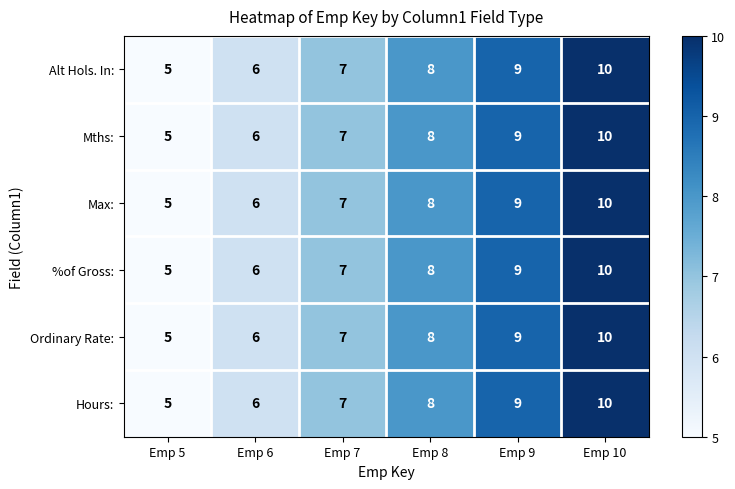

List the labels in order of Ordinary Rate: value, largest first.

Emp 10, Emp 9, Emp 8, Emp 7, Emp 6, Emp 5